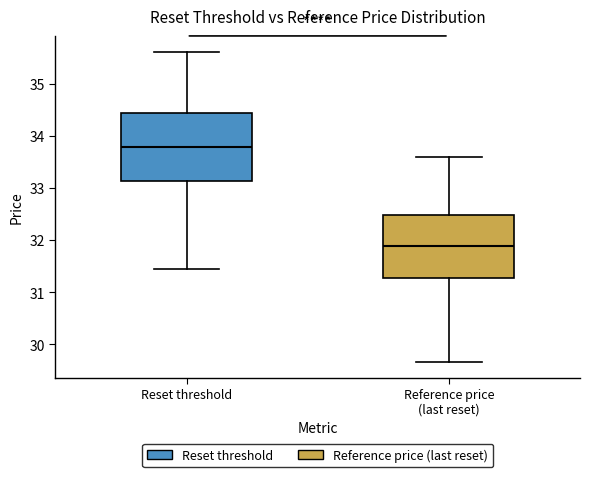

Where does the upper whisker of the box for Reset threshold end on the y-axis? The values are not printed on the chart, so give them approximately, as read against the axis.

35.6